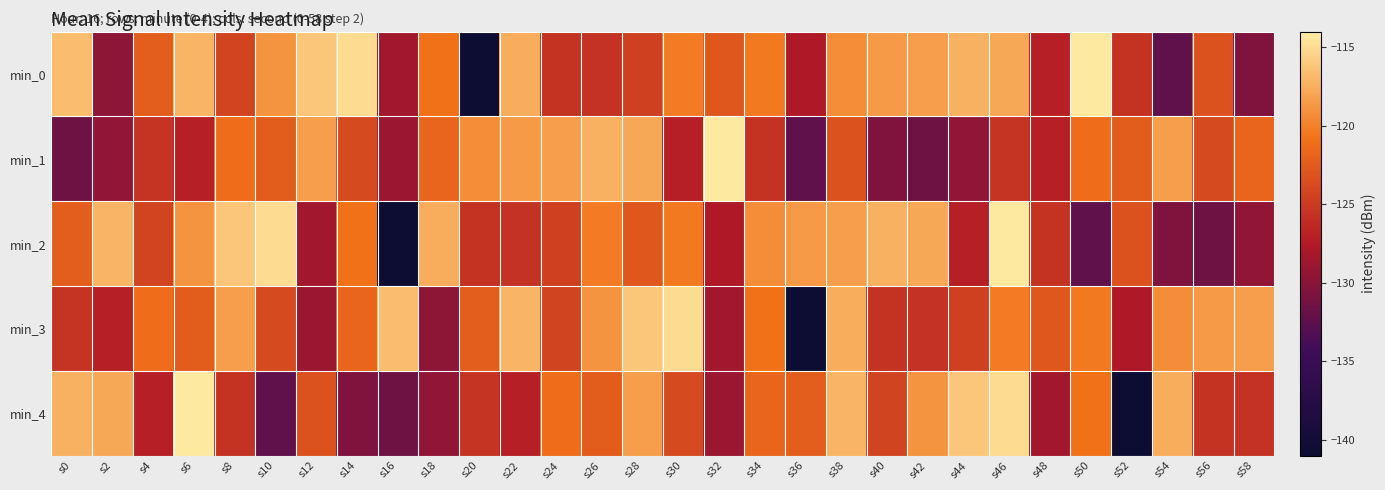

Which series has the widest spread of values?

min_0